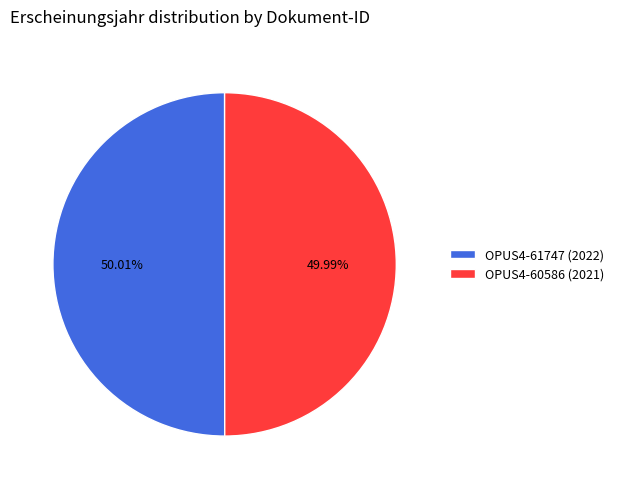

Does any single category account for the majority?

Yes